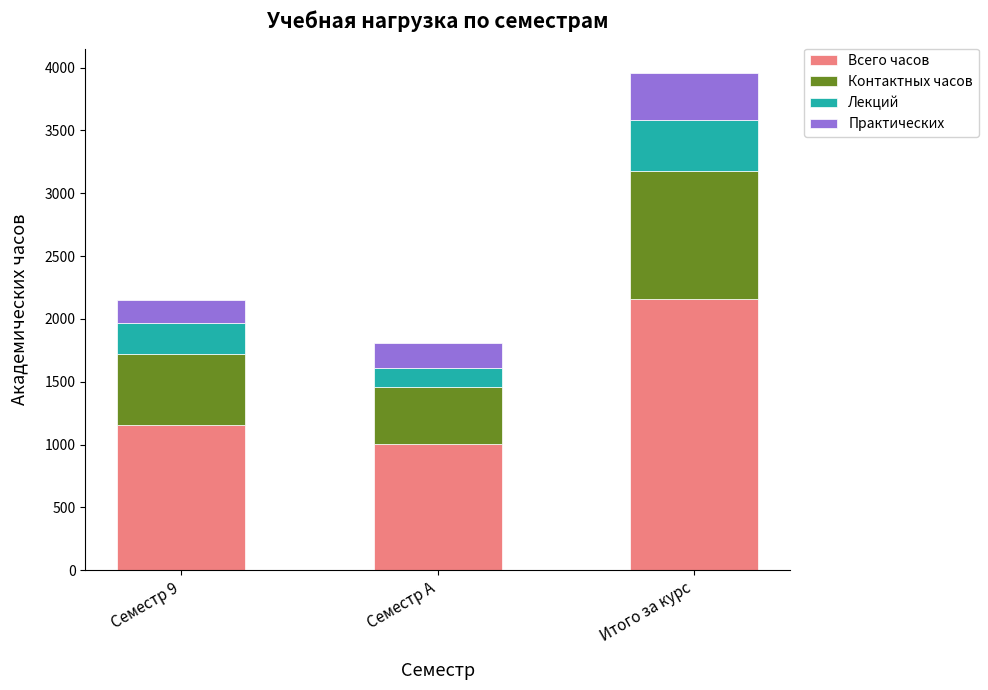

Which category has the lowest value in the Всего часов series?

Семестр A